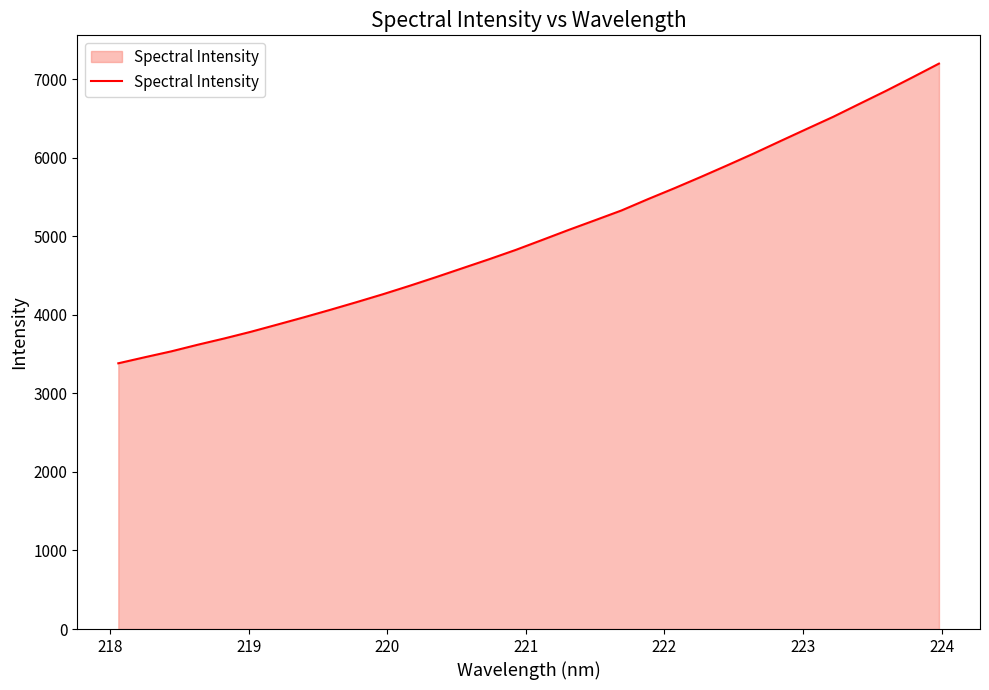

What is the maximum value shown in the chart?

7198.7